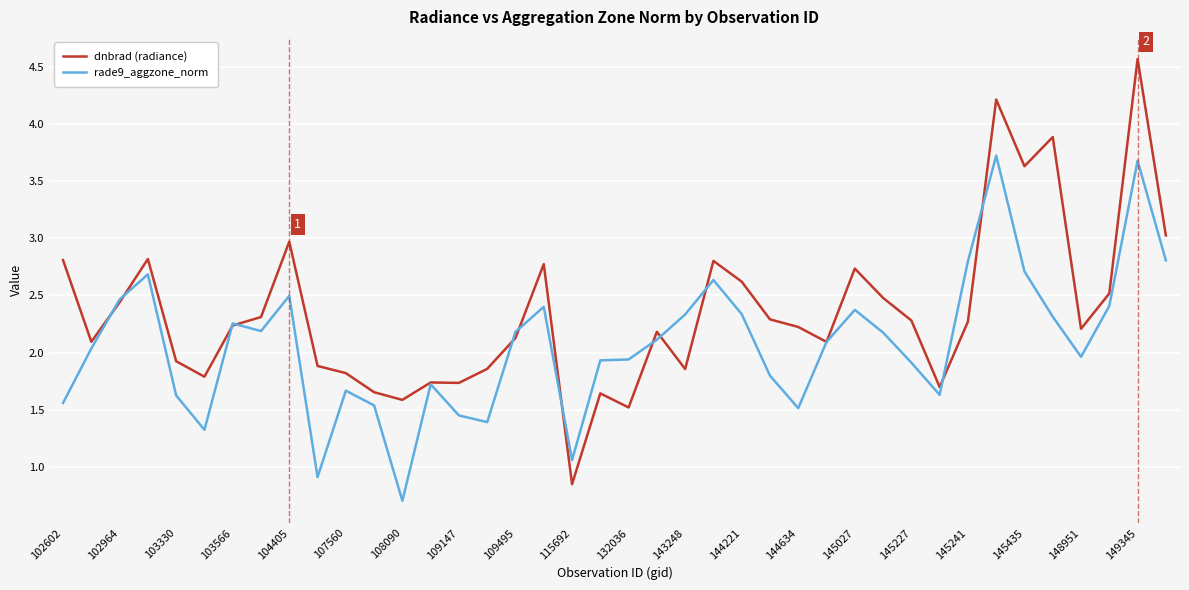

What is the smallest value displayed?

0.7